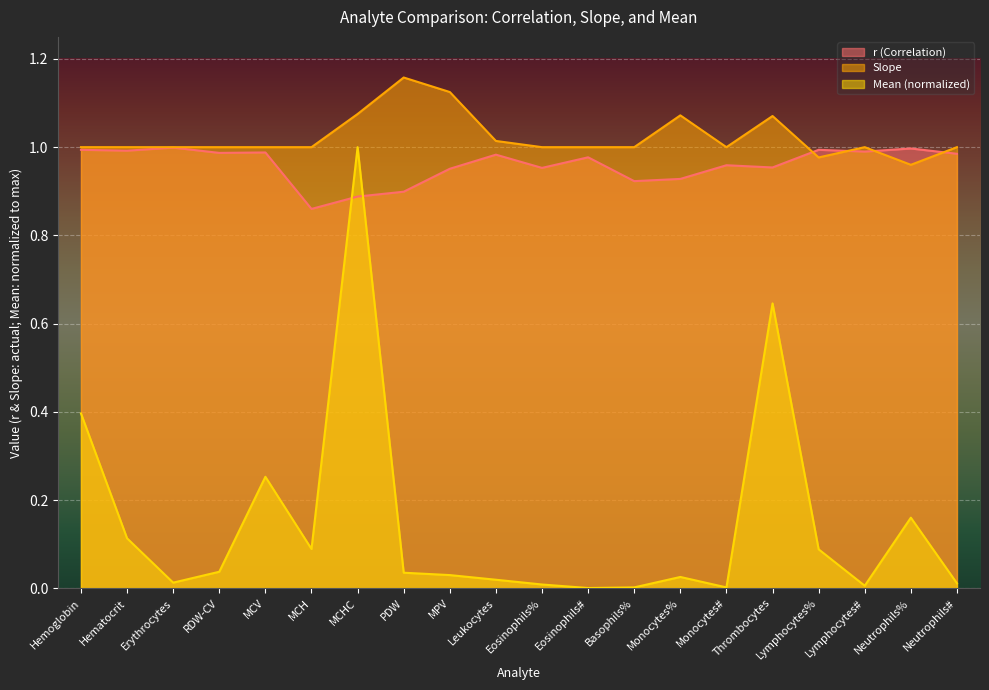

How many lines are shown in the chart?

3